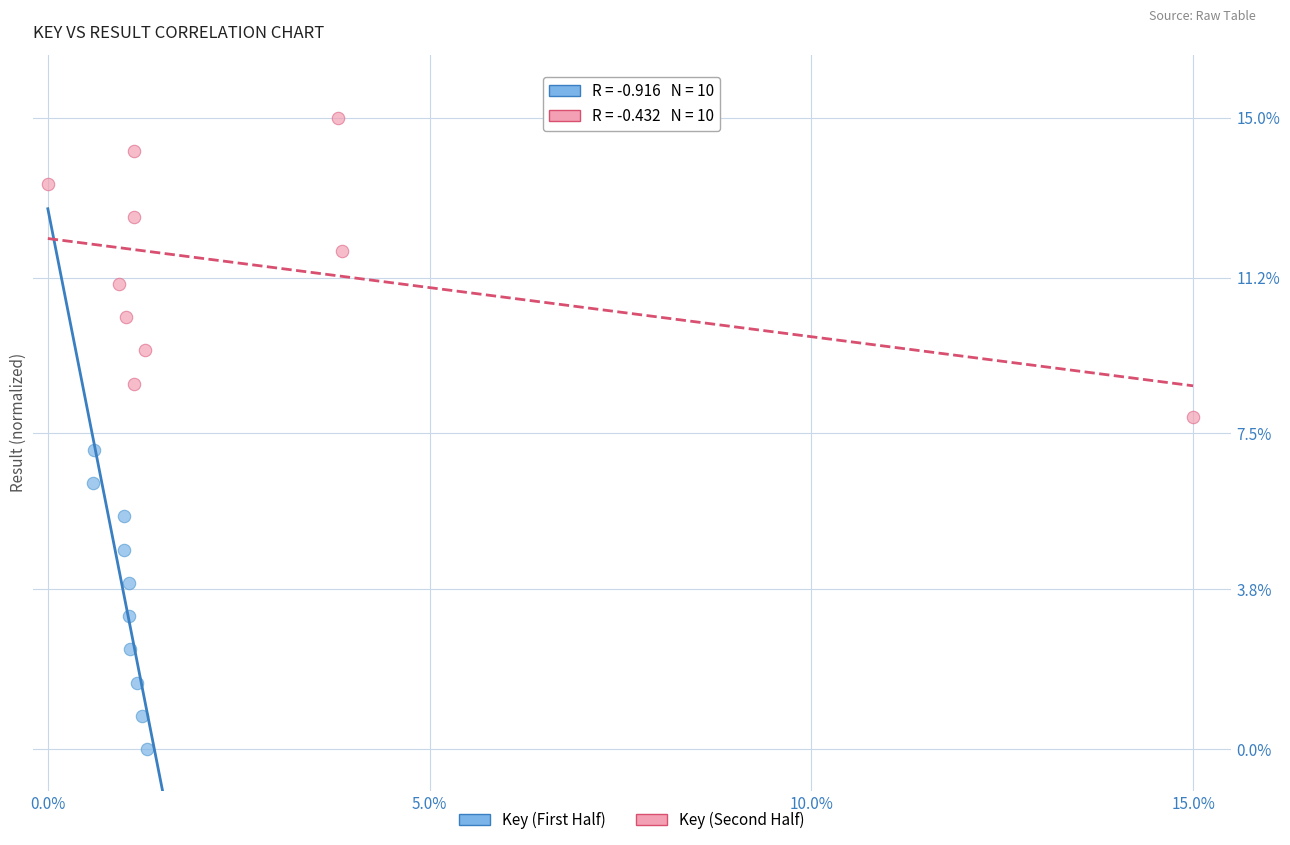

What are all the series names shown in the legend?

Key (First Half), Key (Second Half)